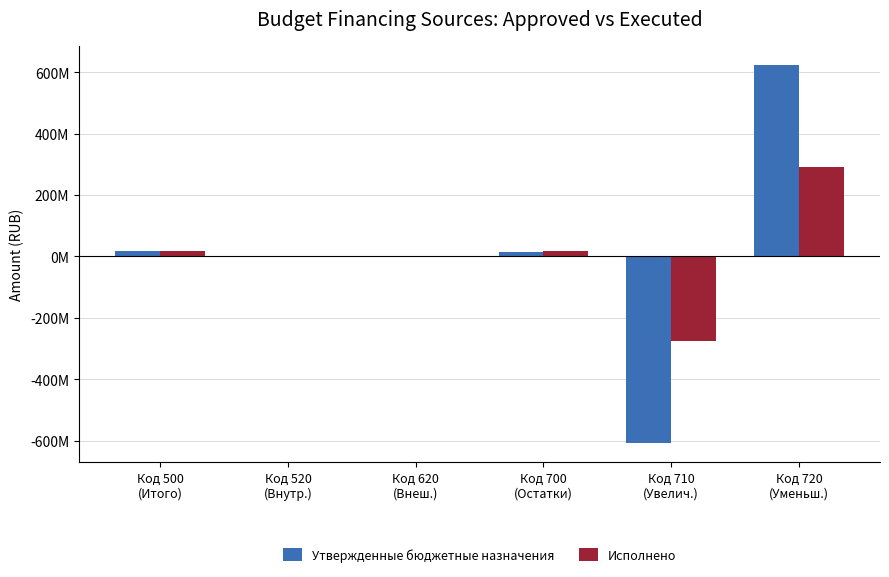

What are all the series names shown in the legend?

Утвержденные бюджетные назначения, Исполнено